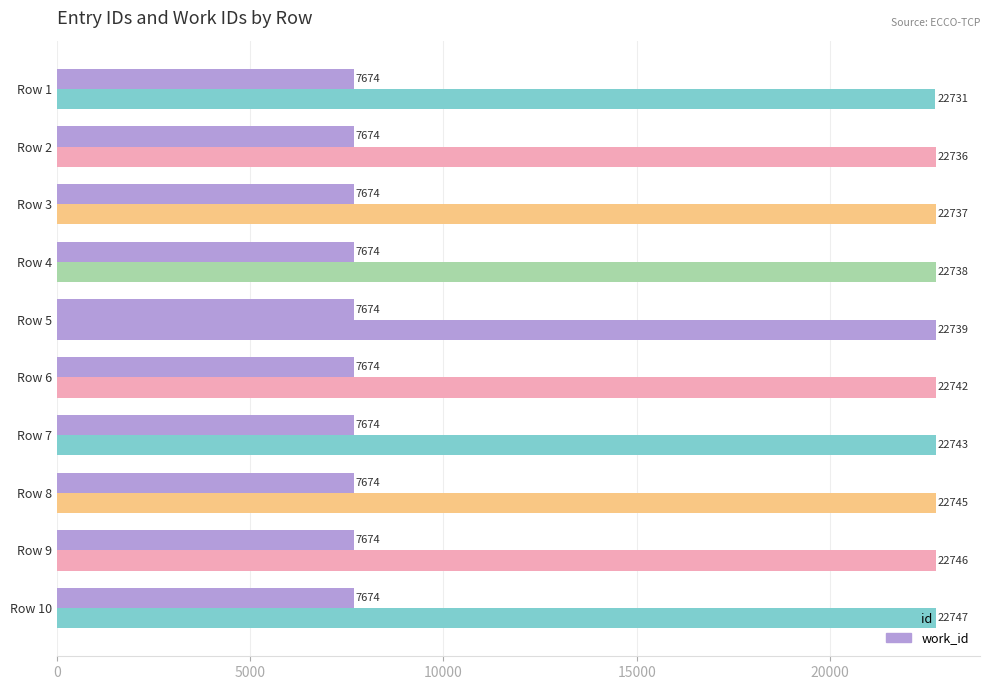

What position from the left is 15000?

4